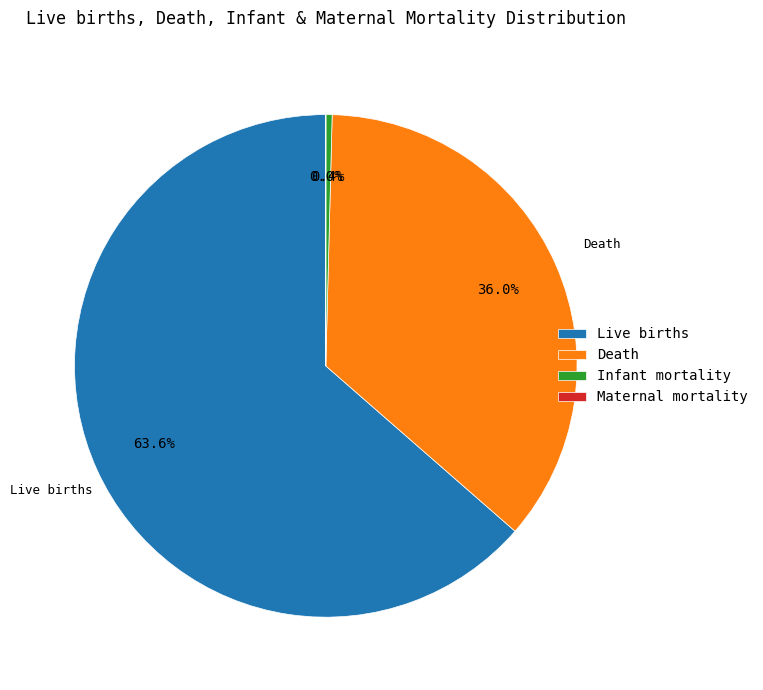

Which category has the biggest portion of the pie?

Live births